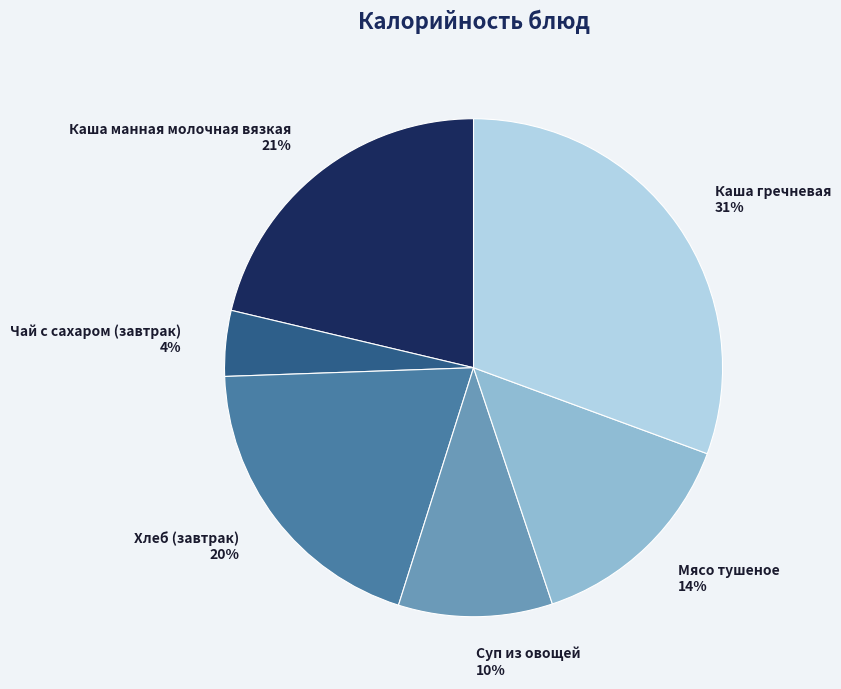

True or false: Хлеб (завтрак) accounts for 31% of the total.

False